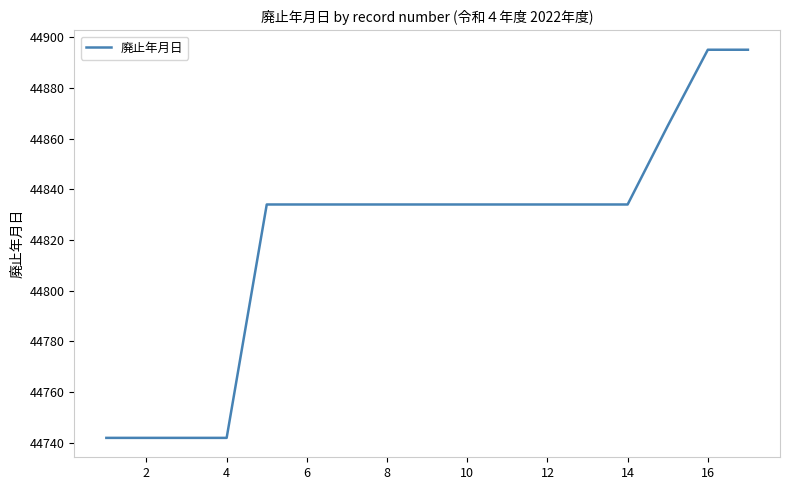

What is the difference between the maximum and minimum values?

153